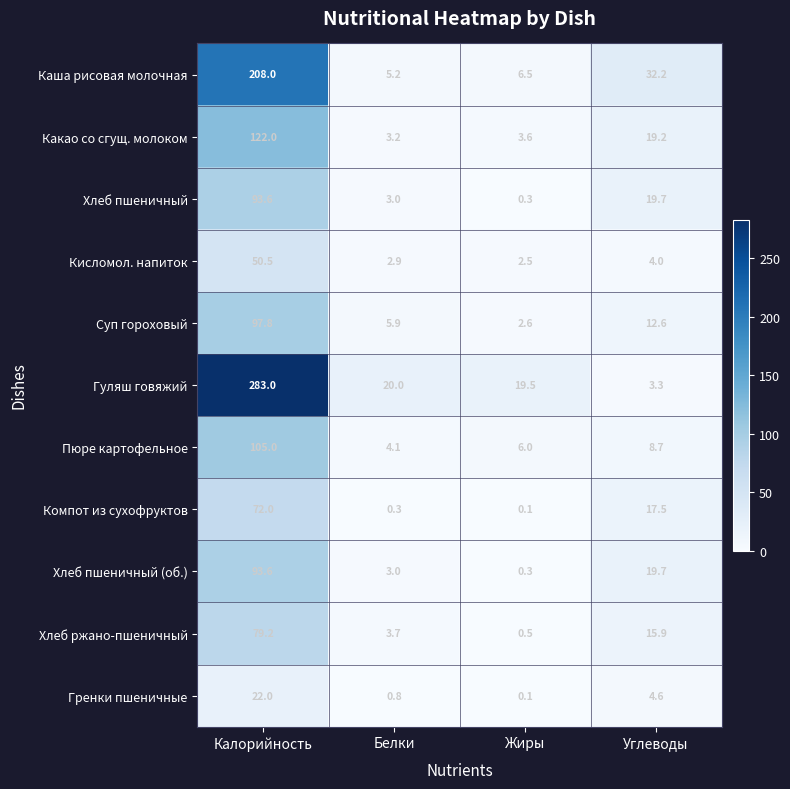

What is the sum of all Каша рисовая молочная values?

251.9